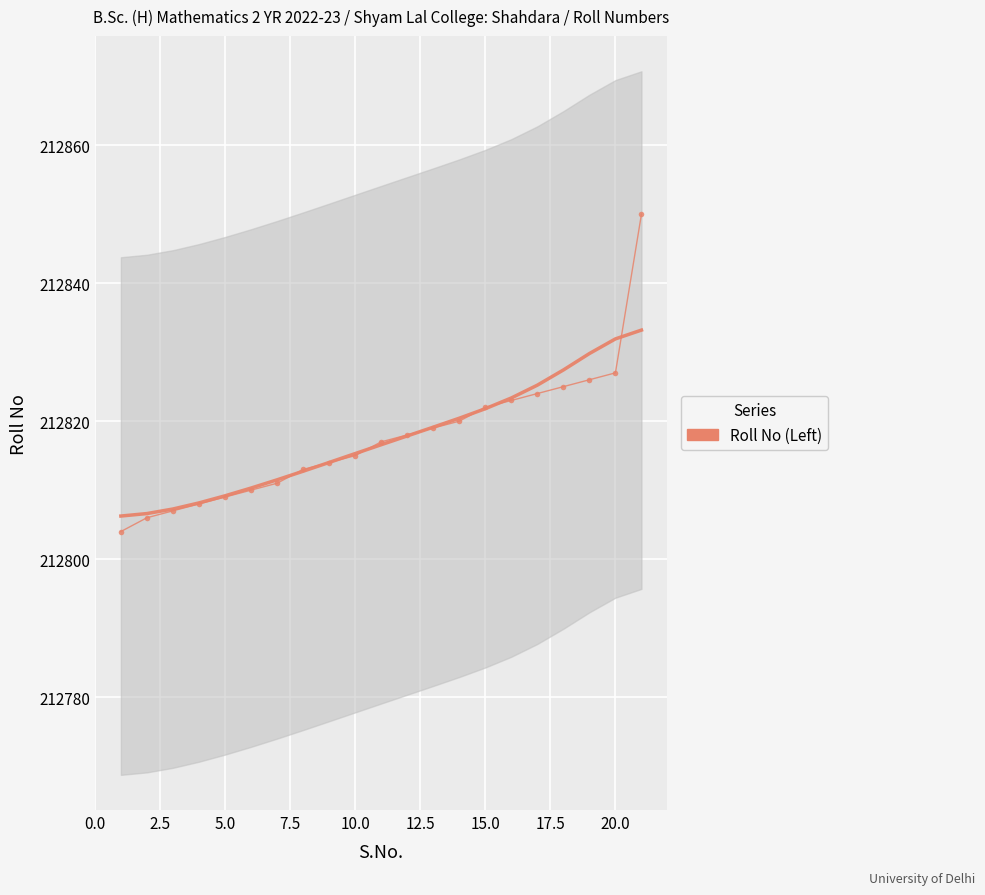

Reading right to left, what are all the values shown in this chart?

212850	212827	212826	212825	212824	212823	212822	212820	212819	212818	212817	212815	212814	212813	212811	212810	212809	212808	212807	212806	212804